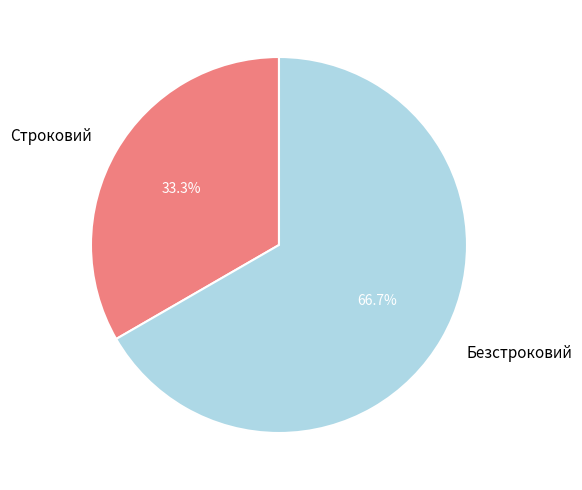

Does Строковий account for over 50% of the chart?

No